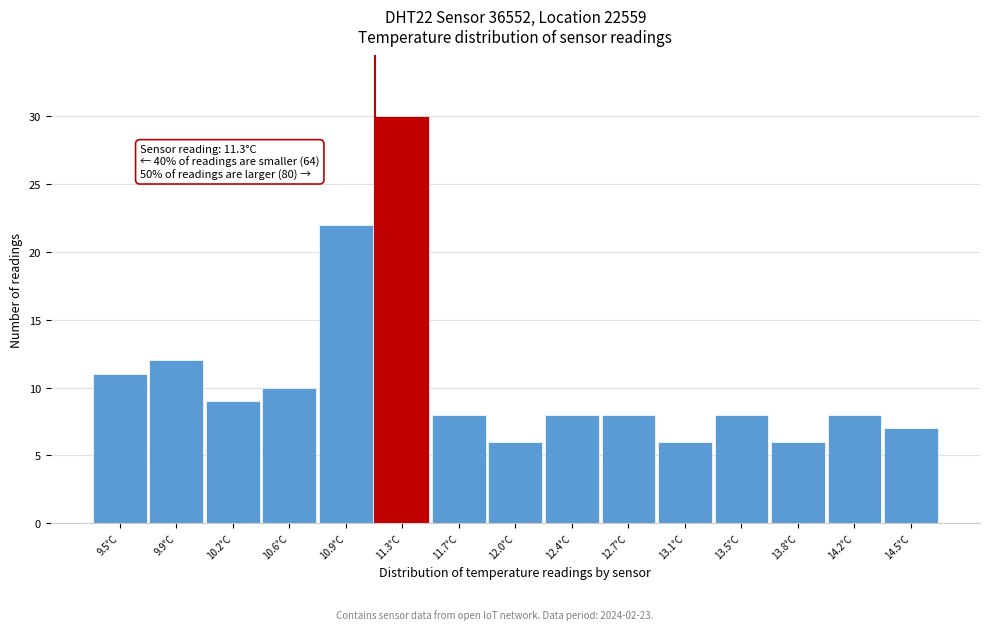

Reading right to left, extract all data points from this chart.

14.5°C=7	14.2°C=8	13.8°C=6	13.5°C=8	13.1°C=6	12.7°C=8	12.4°C=8	12.0°C=6	11.7°C=8	11.3°C=30	10.9°C=22	10.6°C=10	10.2°C=9	9.9°C=12	9.5°C=11